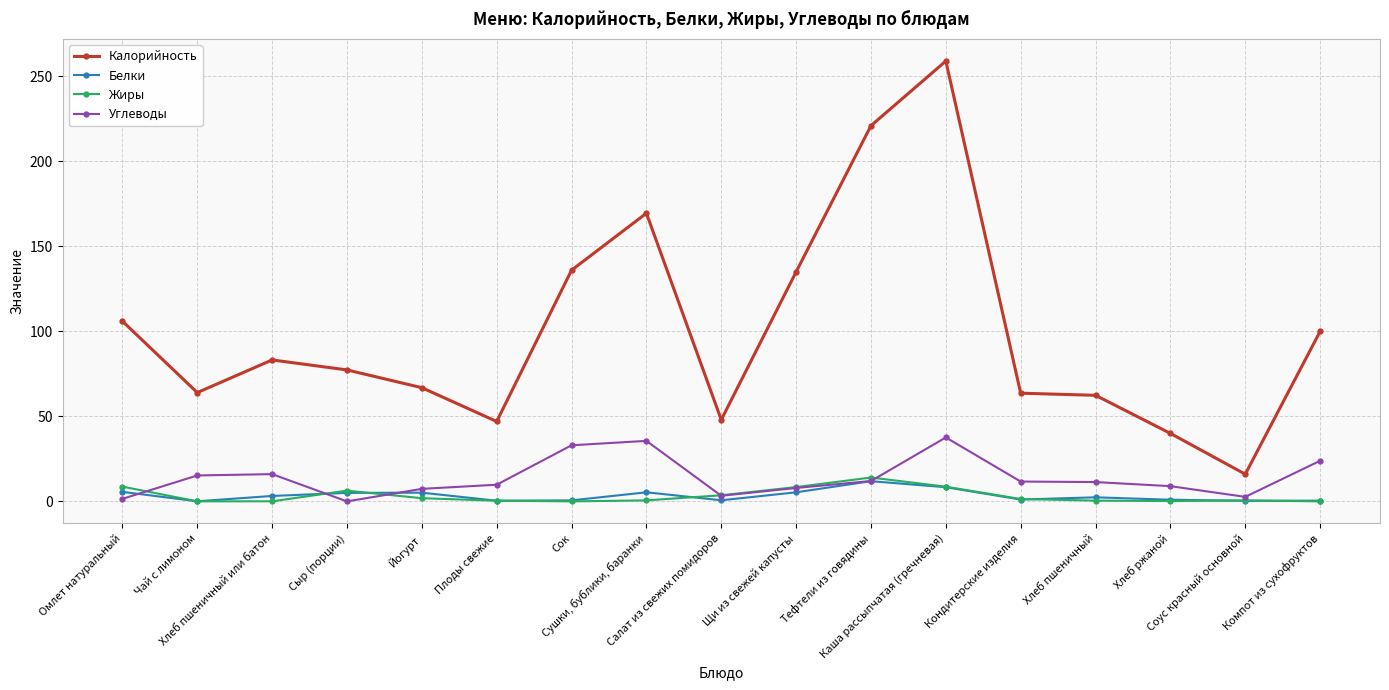

How many distinct data groups are displayed?

4